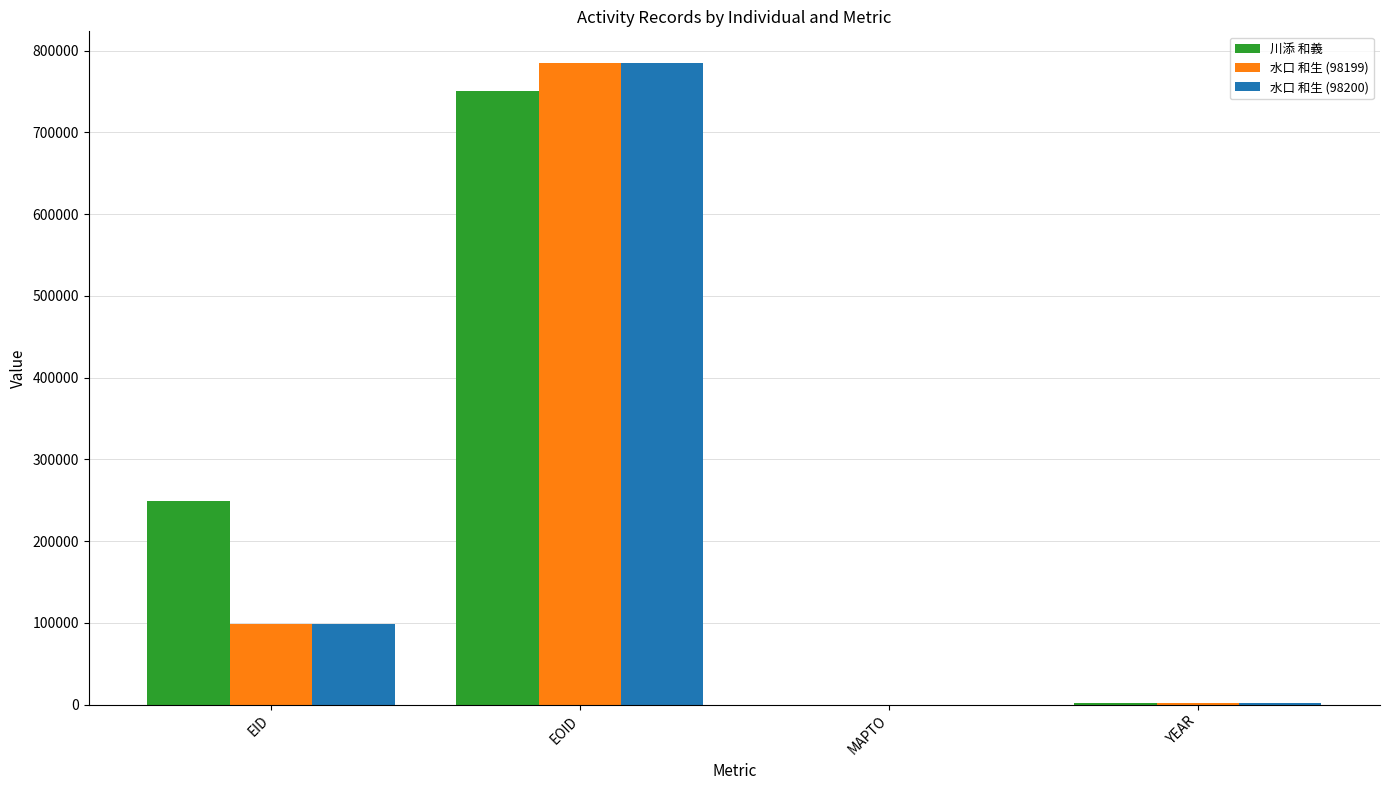

At which category does the chart reach its peak across all series?

EOID